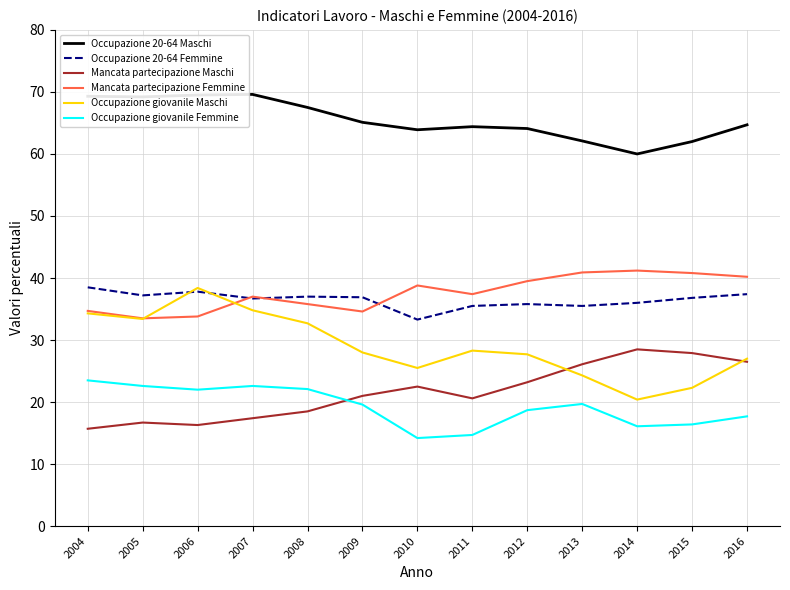

True or false: Occupazione 20-64 Maschi and Mancata partecipazione Maschi cross at least once.

False